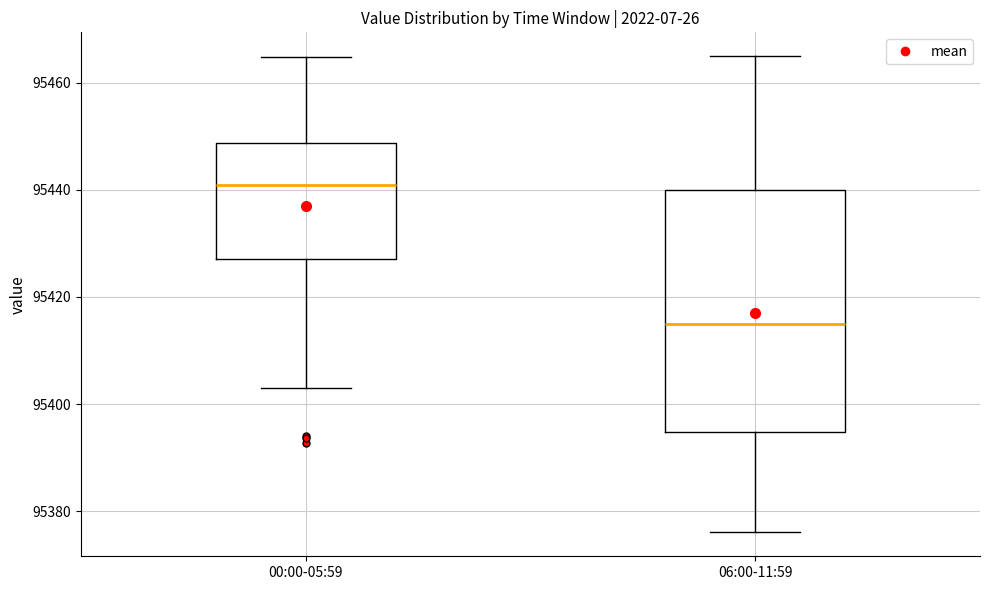

Where does the median line of the box for 06:00-11:59 sit on the y-axis? The values are not printed on the chart, so give them approximately, as read against the axis.

95416